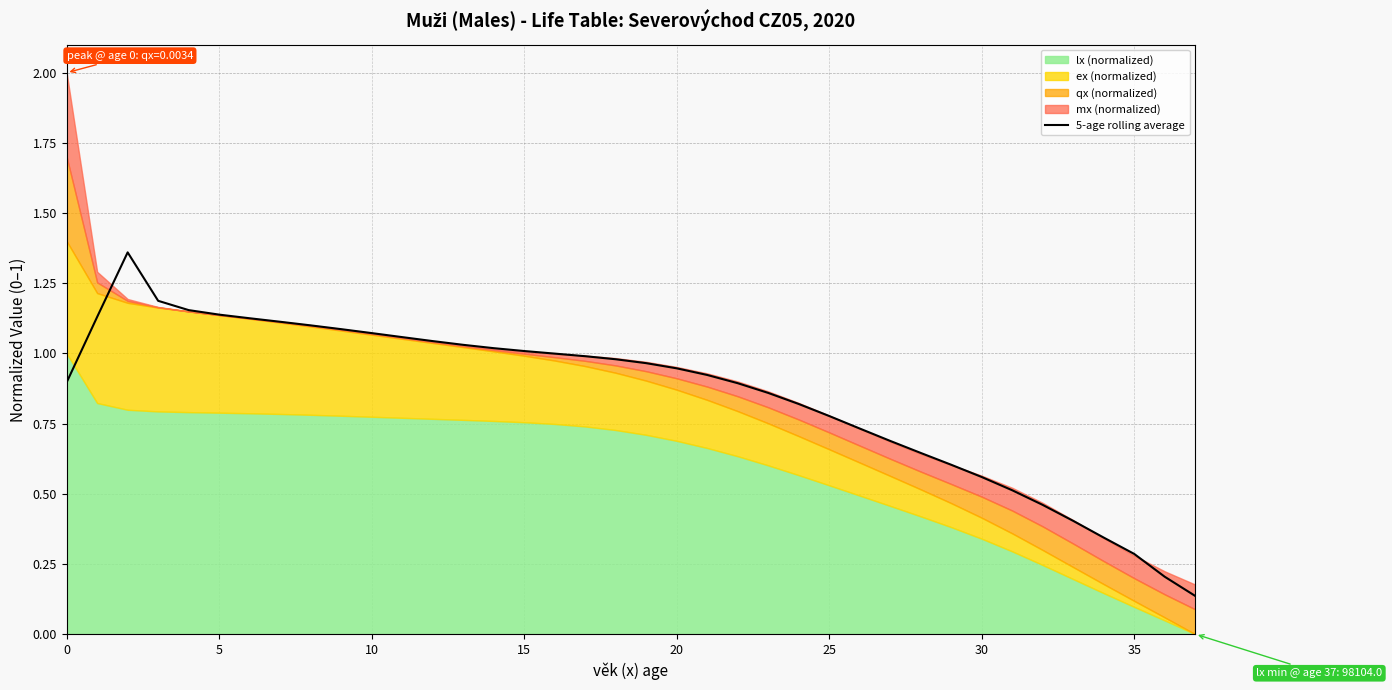

The value at 19 is 1.0. True or false?

True